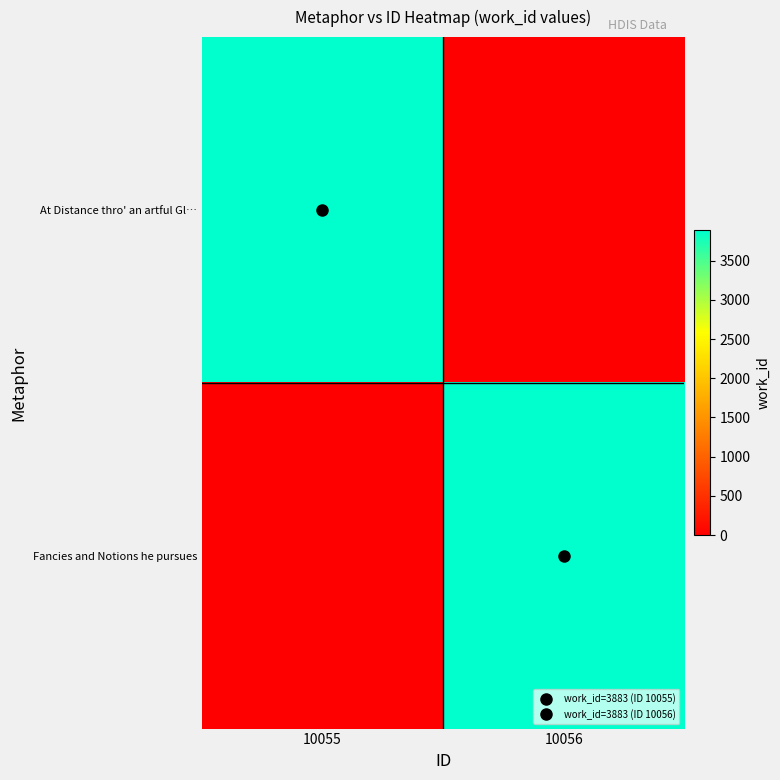

List the series in order of their peak value, highest first.

At Distance thro' an artful Gl…, Fancies and Notions he pursues